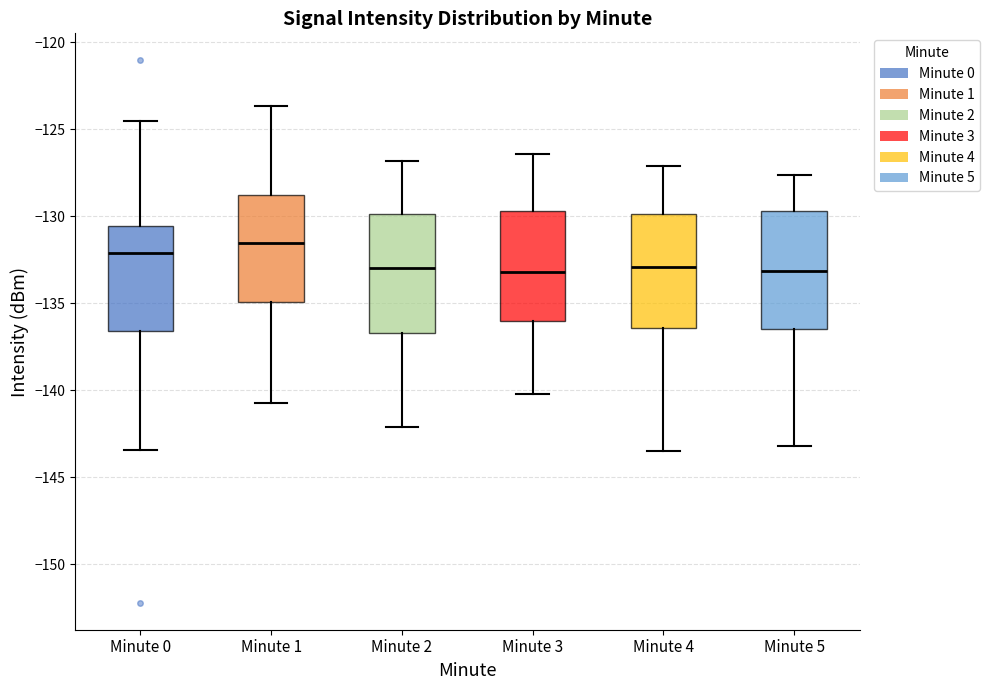

Reading left to right, read every box against the y-axis: the position of its median line, the range the box covers, and the ends of its whiskers. The values are not printed on the chart, so give them approximately, as read against the axis.

Minute 0: median -132.0, box -136.5 to -130.5, whiskers -143.5 to -124.5
Minute 1: median -131.5, box -135.0 to -129.0, whiskers -140.5 to -123.5
Minute 2: median -133.0, box -136.5 to -130.0, whiskers -142.0 to -127.0
Minute 3: median -133.0, box -136.0 to -129.5, whiskers -140.0 to -126.5
Minute 4: median -133.0, box -136.5 to -130.0, whiskers -143.5 to -127.0
Minute 5: median -133.0, box -136.5 to -129.5, whiskers -143.0 to -127.5